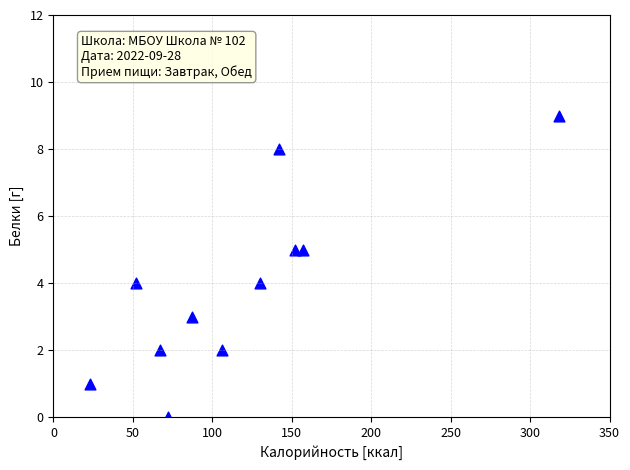

What is the range of Y values (max minus min)?

9